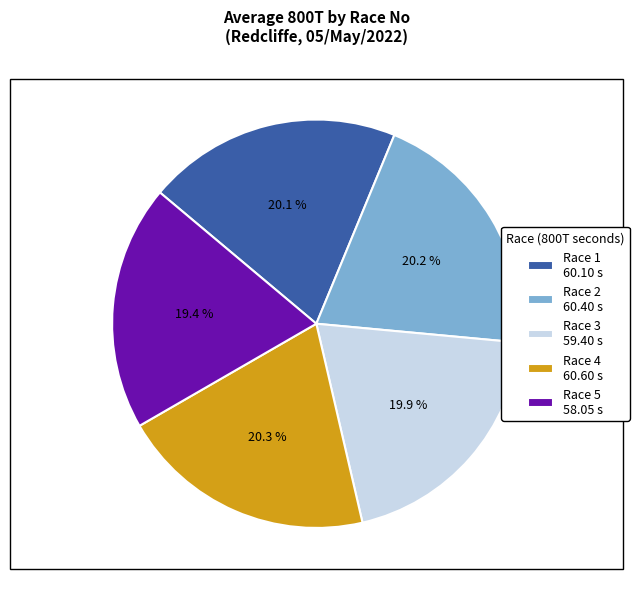

Approximately how many times larger is the value at Race 1 60.10 s compared to Race 4 60.60 s?

1.0